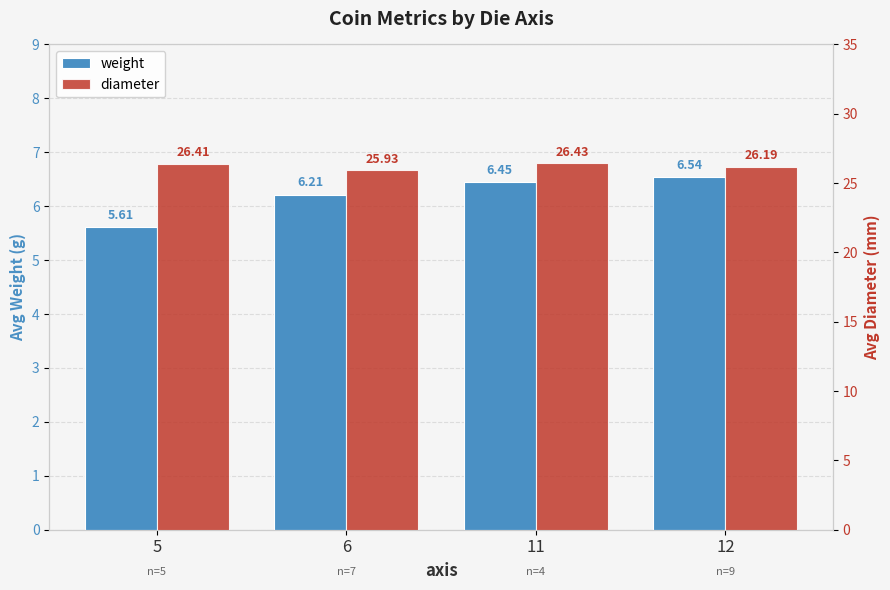

Count the number of categories in the chart.

4